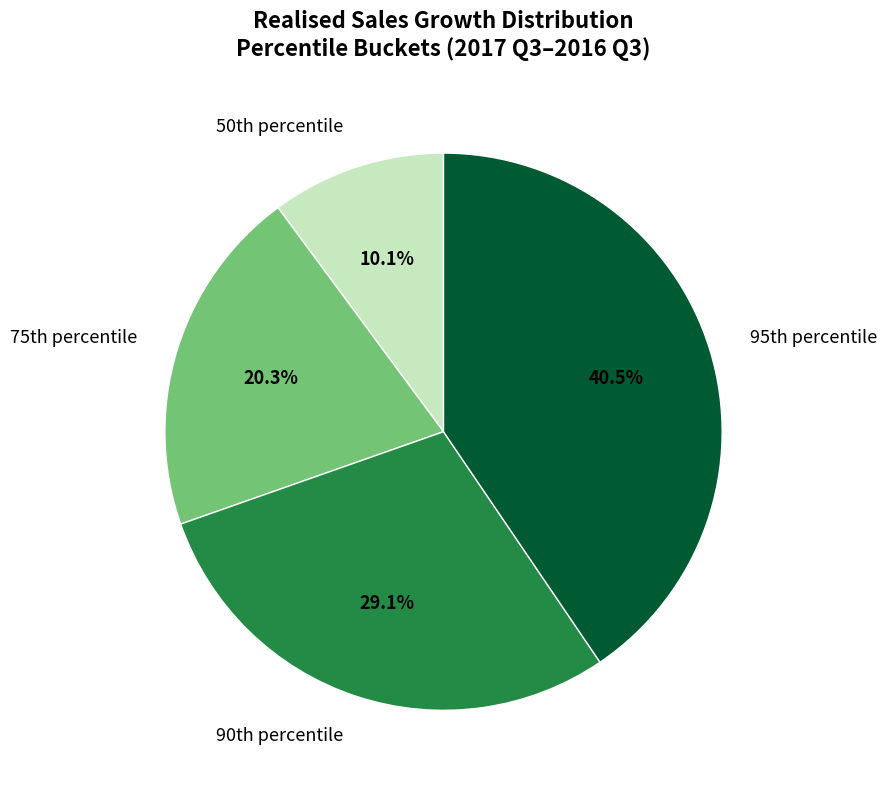

Rank the categories by value from highest to lowest.

95th percentile, 90th percentile, 75th percentile, 50th percentile